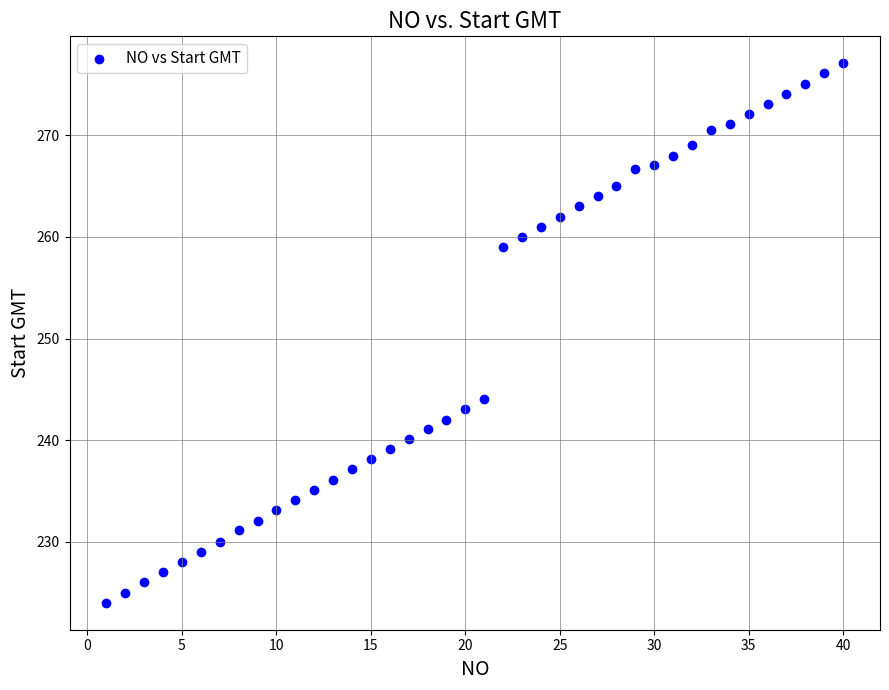

What Y value in the scatter plot is closest to 250?

244.1